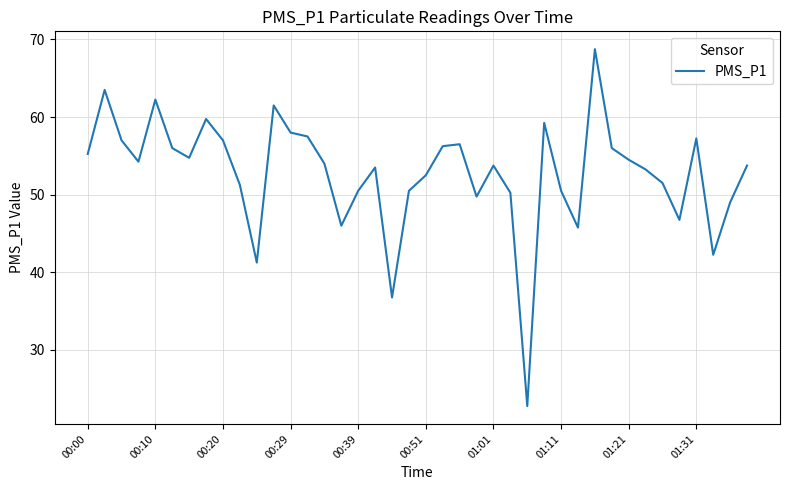

What is the maximum value shown in the chart?

68.8